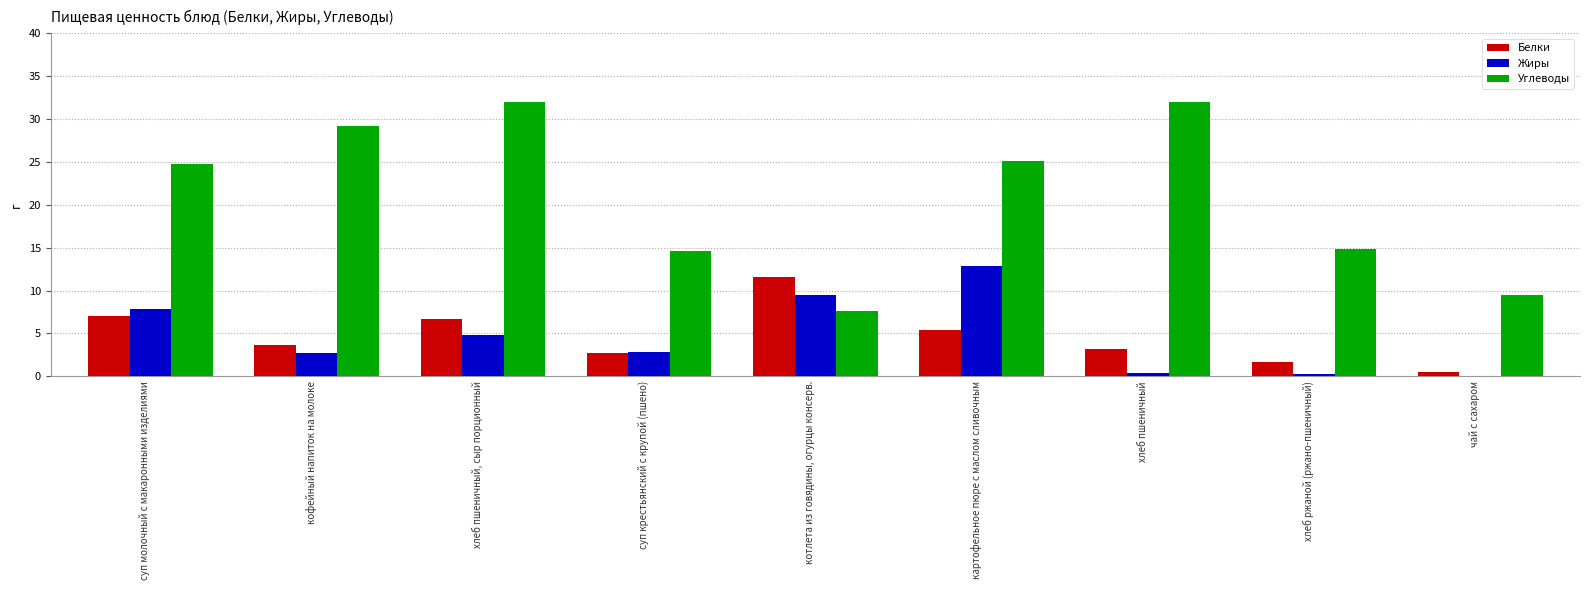

True or false: Белки has a value of 4.0 at котлета из говядины, огурцы консерв..

False